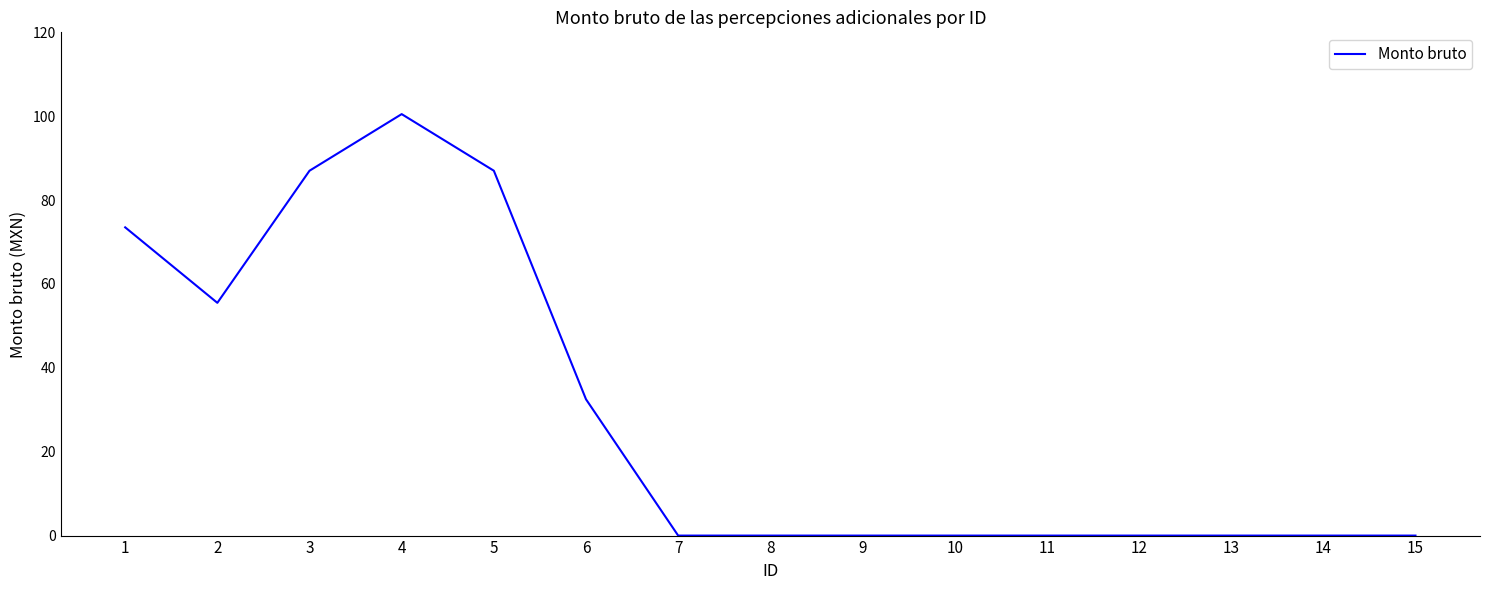

The value at 6 is 57.4. True or false?

False